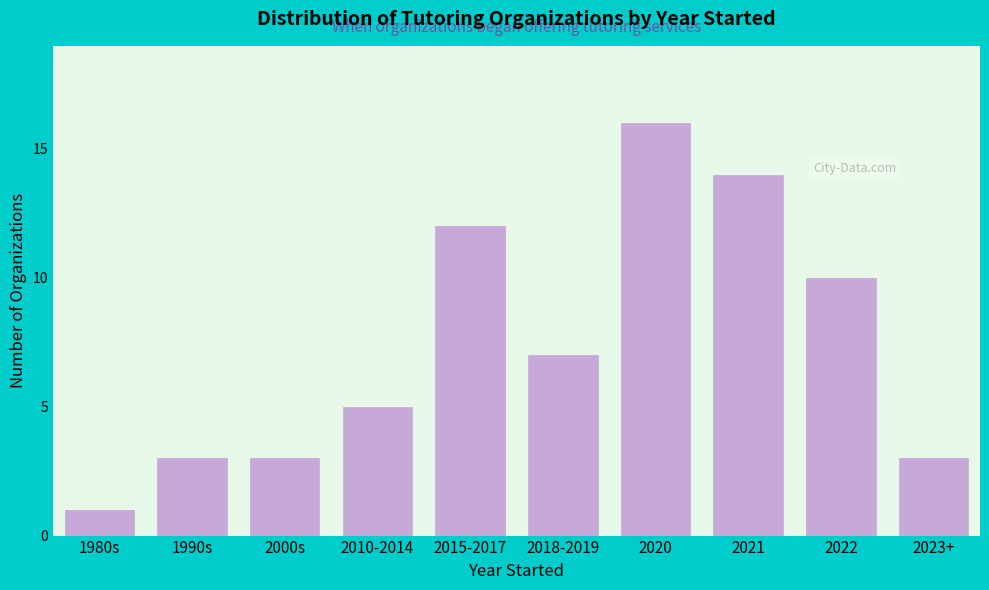

Reading left to right, list all the values displayed in this chart.

1980s=1	1990s=3	2000s=3	2010-2014=5	2015-2017=12	2018-2019=7	2020=16	2021=14	2022=10	2023+=3